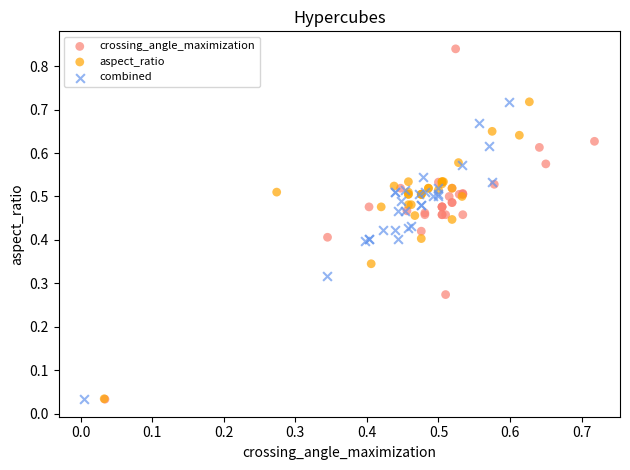

Which series has the largest Y range (max minus min)?

crossing_angle_maximization